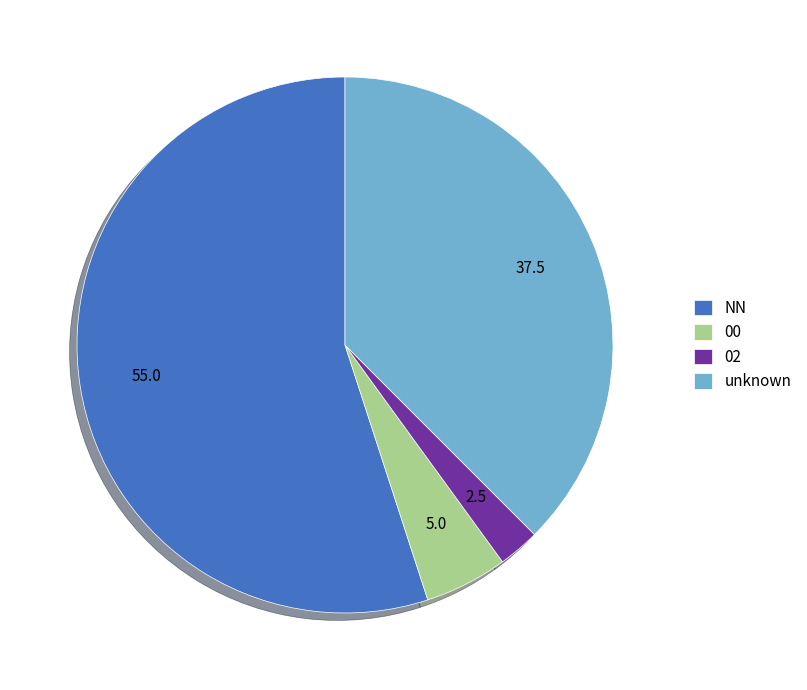

Does any single category account for the majority?

Yes